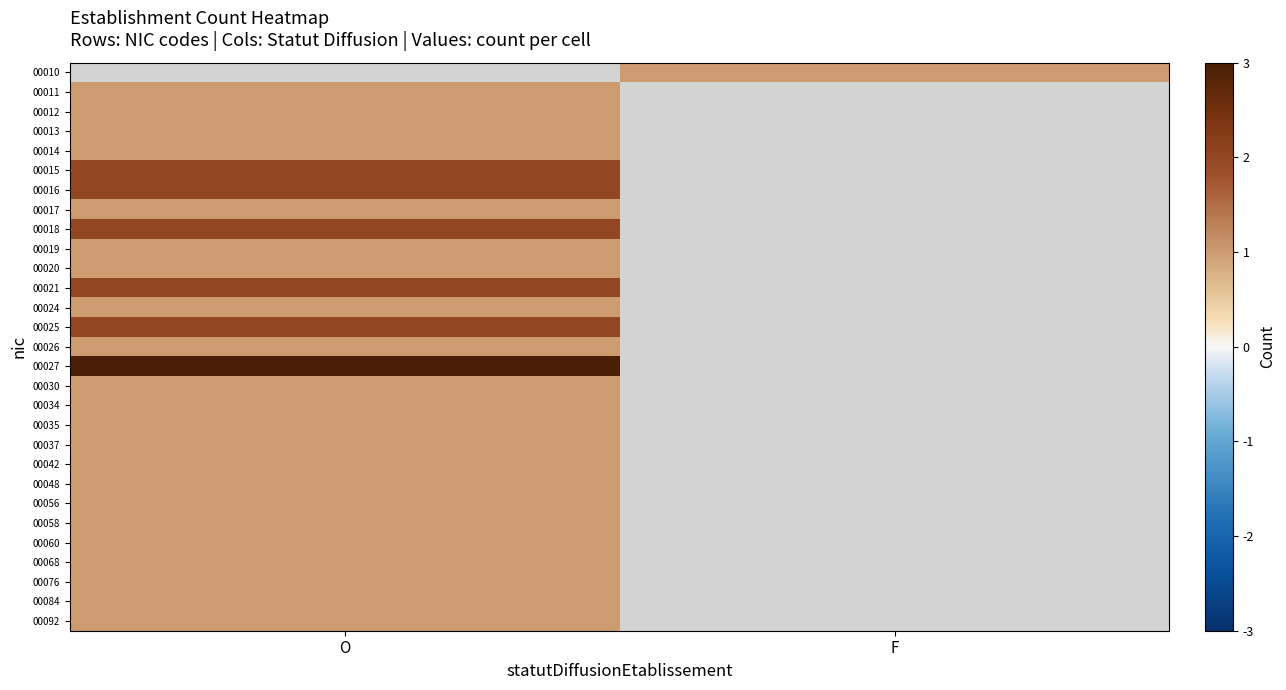

How many positive values does the 00013 series have?

1